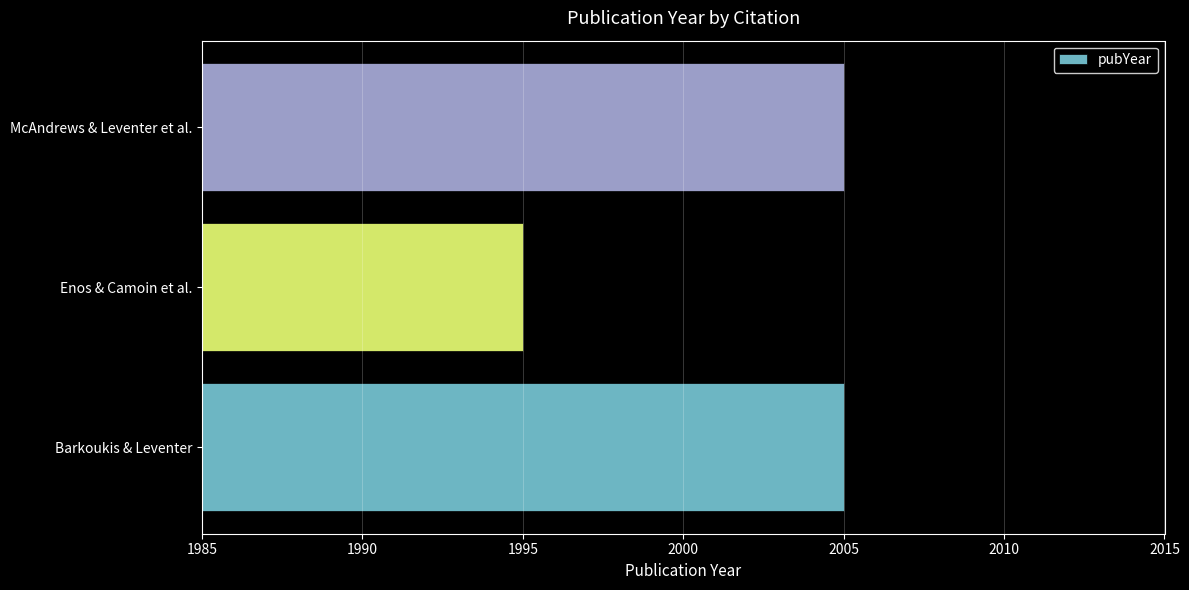

What is the sum of all values?

6005